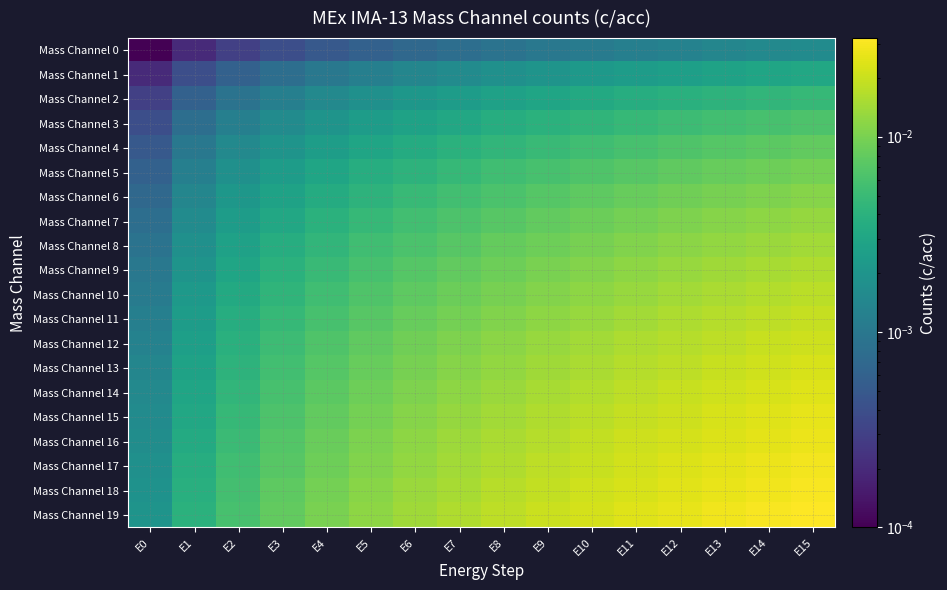

Which series has the largest total across all categories?

Mass Channel 19